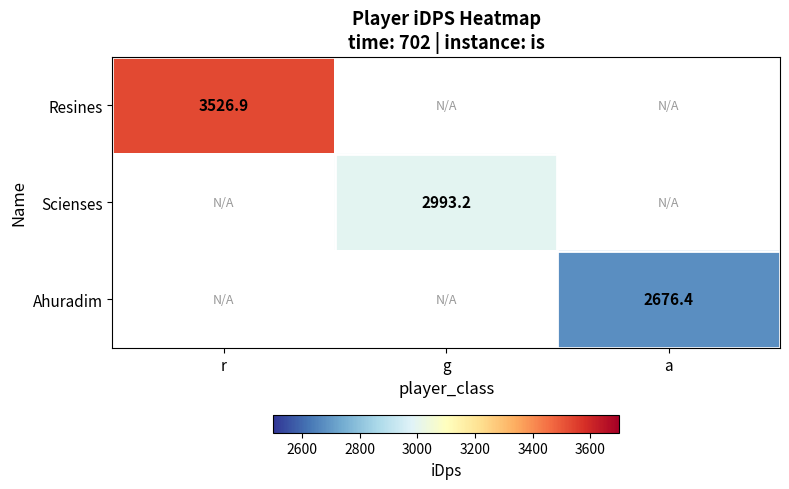

List the series in order of their peak value, highest first.

Resines, Scienses, Ahuradim